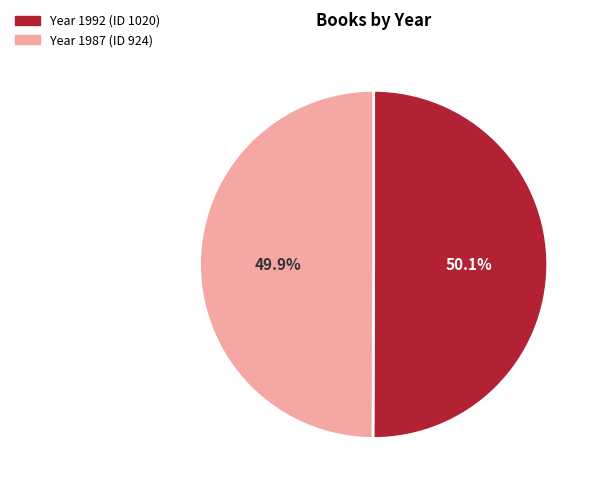

Count the number of slices in the pie.

2